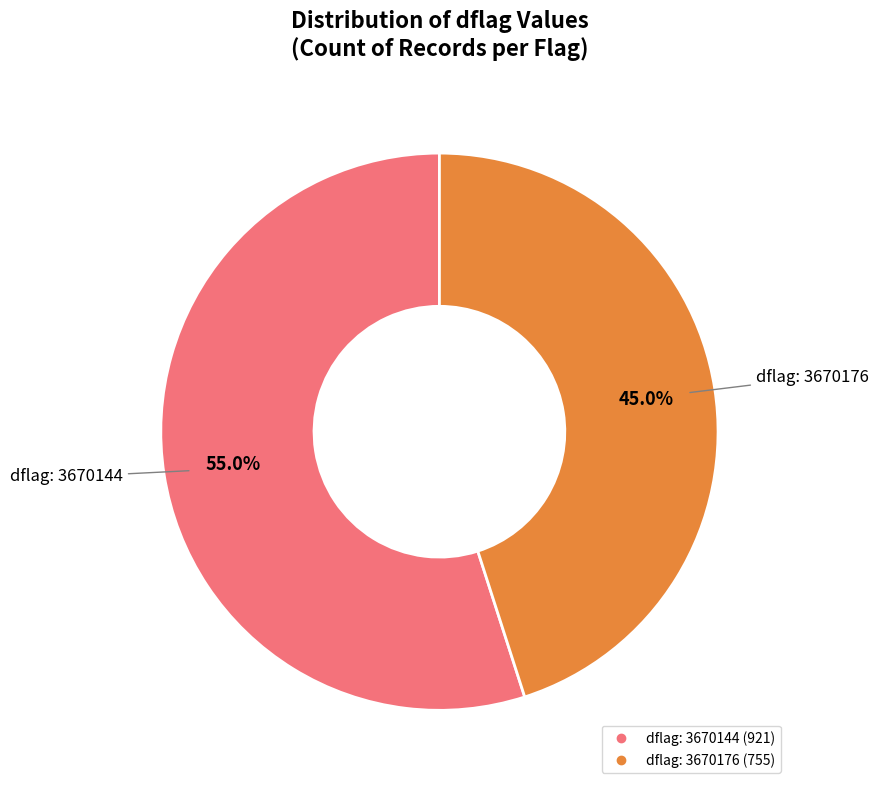

Count the number of slices in the pie.

2